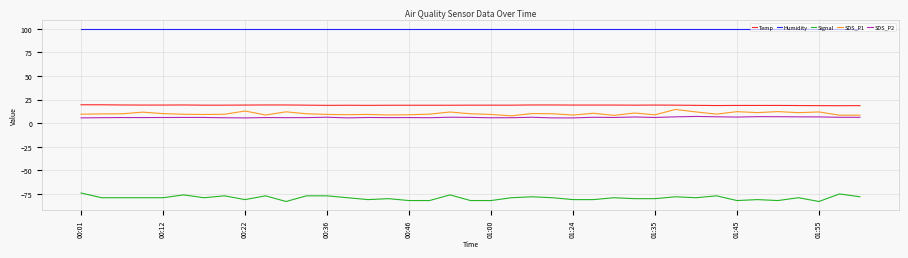

True or false: SDS_P1 and Signal intersect in this chart.

False